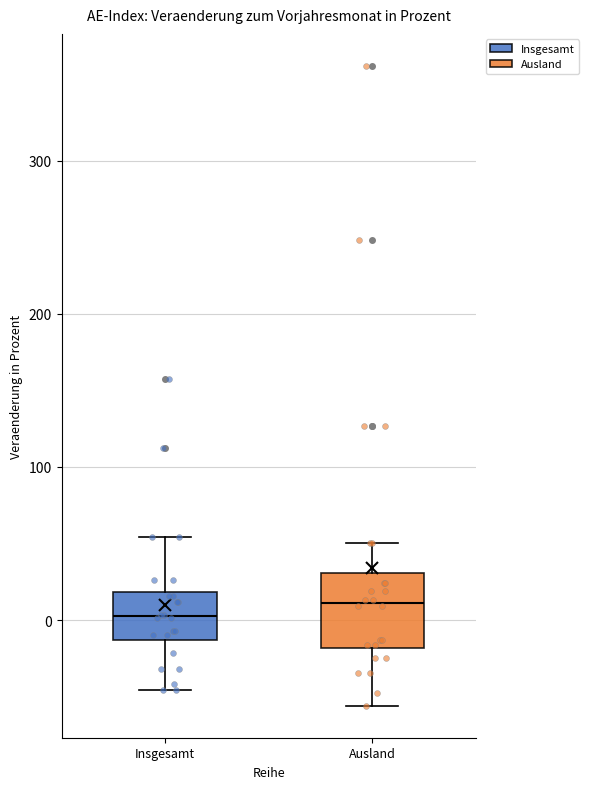

Reading left to right, read every box against the y-axis: the position of its median line, the range the box covers, and the ends of its whiskers. The values are not printed on the chart, so give them approximately, as read against the axis.

Insgesamt: median 0, box -10 to 20, whiskers -50 to 50
Ausland: median 10, box -20 to 30, whiskers -60 to 50